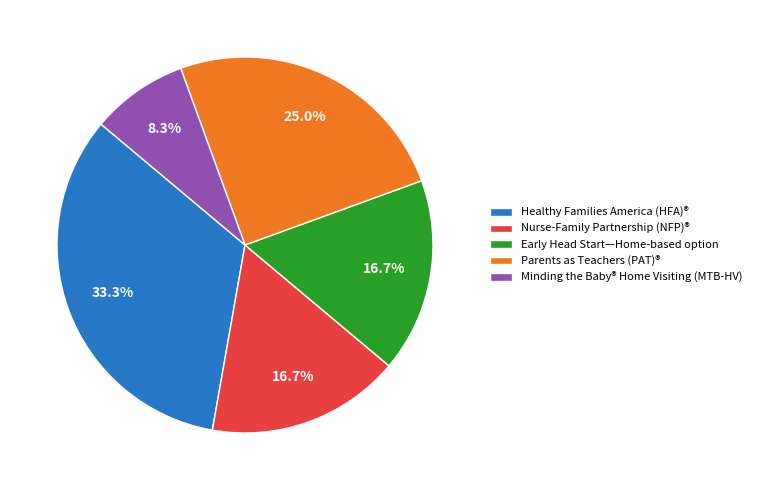

How many slices are in this pie chart?

5